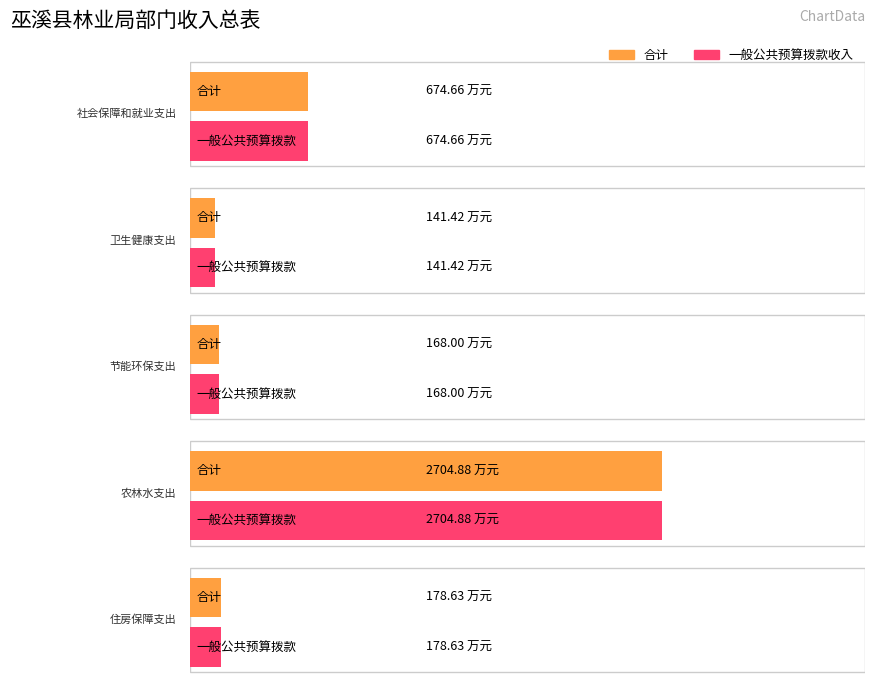

How many bars are there in total?

10